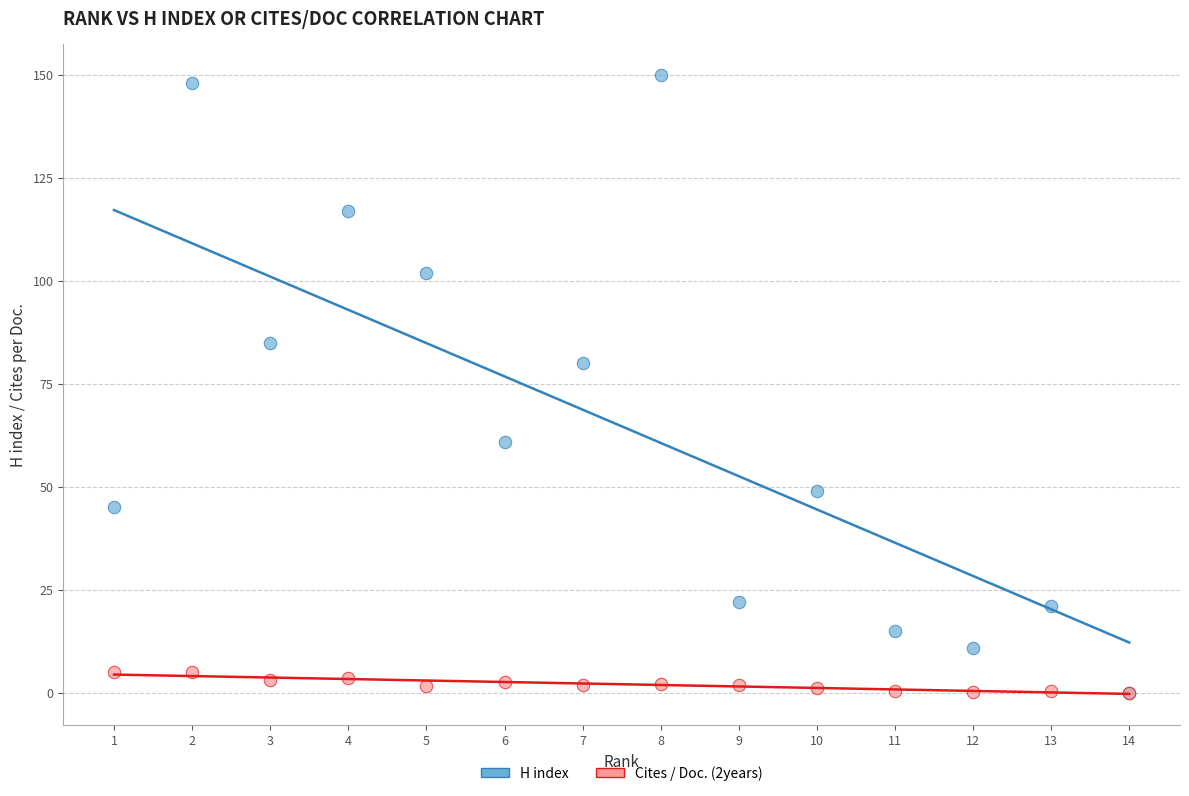

In the H index series, what Y value is closest to 75?

80.0